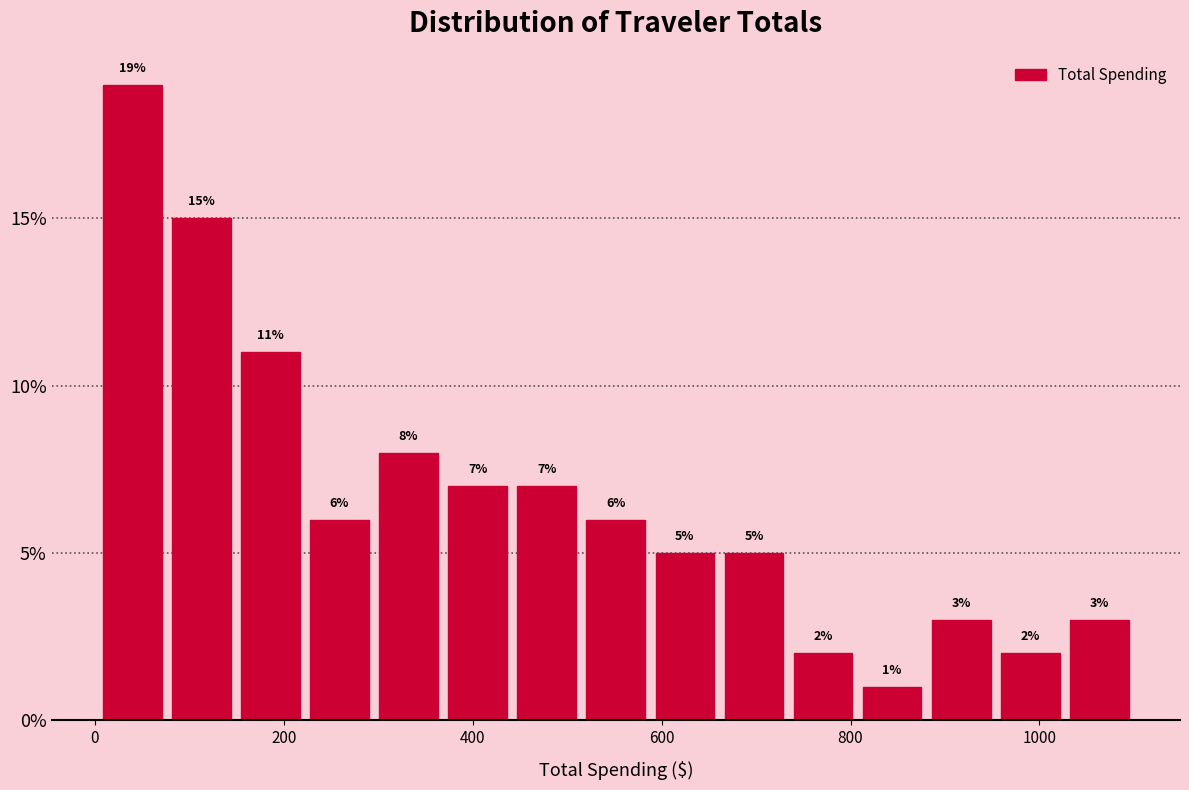

Read against the x-axis, roughly where is the centre of the tallest bar?

40